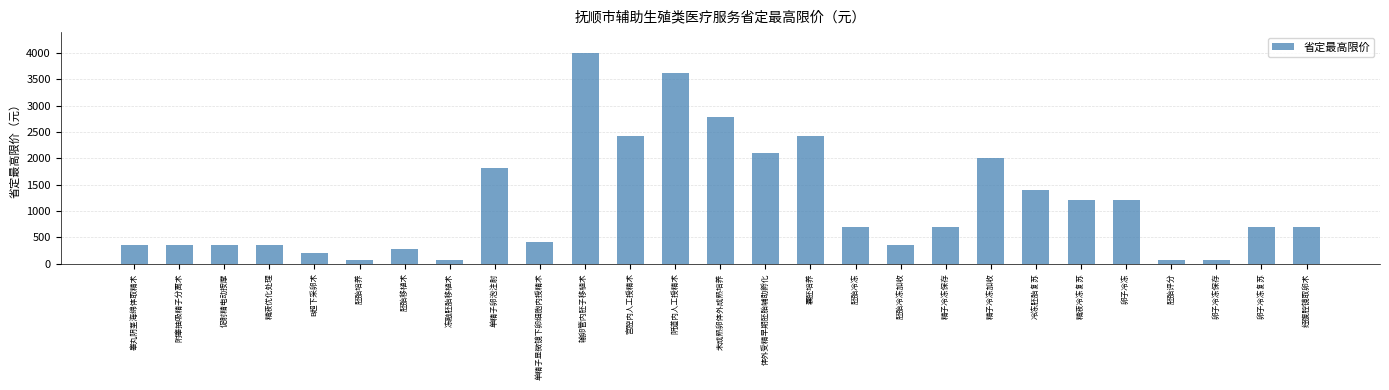

Approximately how many times larger is the value at 单精子卵泡注射 compared to 附睾抽吸精子分离术?

5.3